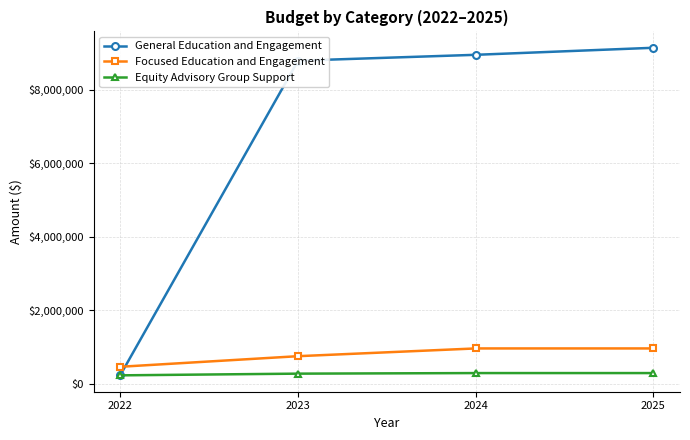

How many Equity Advisory Group Support values are between 284500 and 299900?

3